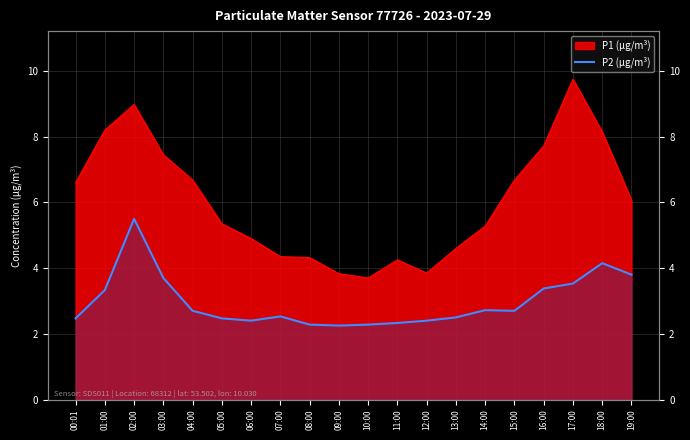

What is the difference between the maximum and minimum values?

3.2